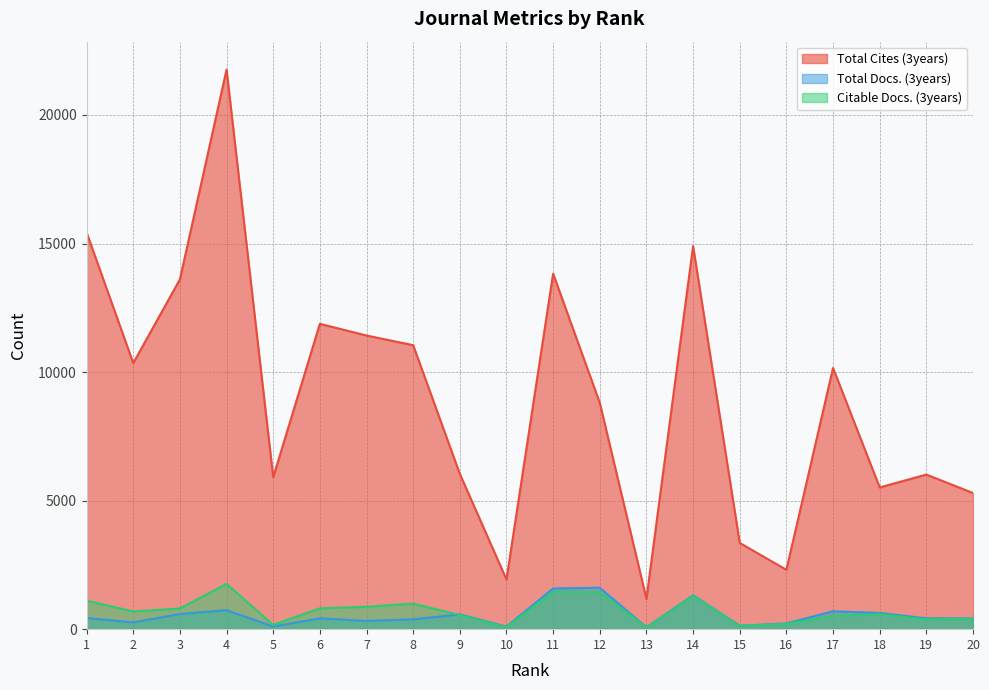

Reading left to right, what are all the values shown in this chart?

Total Cites (3years): 15428	10349	13604	21762	5907	11876	11421	11045	6042	1932	13827	8802	1179	14898	3354	2309	10157	5513	6013	5295
Total Docs. (3years): 432	264	588	740	104	421	319	383	574	99	1584	1614	71	1317	134	223	697	631	422	419
Citable Docs. (3years): 1108	690	805	1759	168	810	870	996	548	74	1458	1448	64	1292	131	204	523	578	380	404